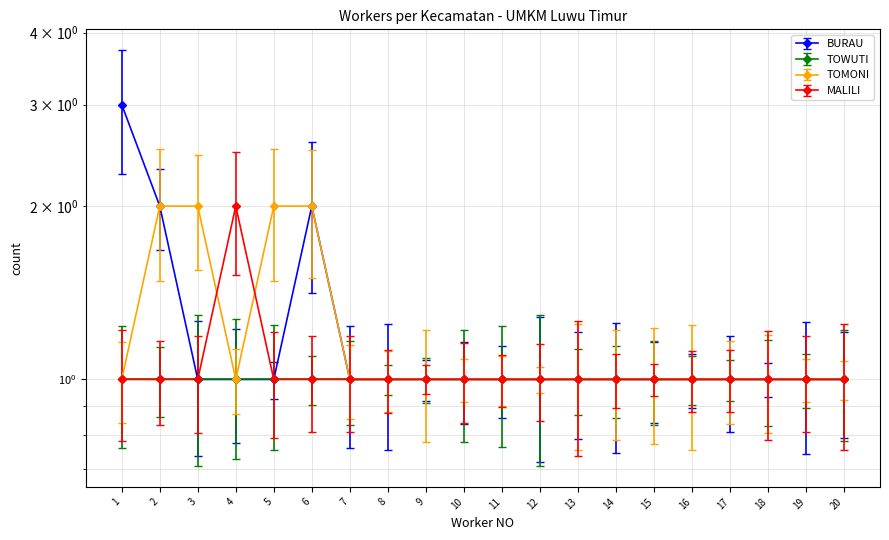

Reading left to right, what are all the values shown in this chart?

BURAU: 1=3	2=2	3=1	4=1	5=1	6=2	7=1	8=1	9=1	10=1	11=1	12=1	13=1	14=1	15=1	16=1	17=1	18=1	19=1	20=1
TOMONI: 1=1	2=2	3=2	4=1	5=2	6=2	7=1	8=1	9=1	10=1	11=1	12=1	13=1	14=1	15=1	16=1	17=1	18=1	19=1	20=1
MALILI: 1=1	2=1	3=1	4=2	5=1	6=1	7=1	8=1	9=1	10=1	11=1	12=1	13=1	14=1	15=1	16=1	17=1	18=1	19=1	20=1